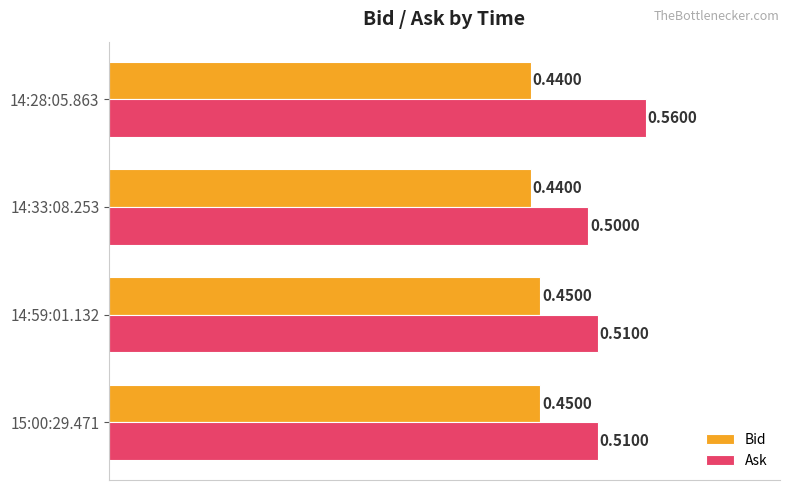

How many categories are shown in the chart?

4